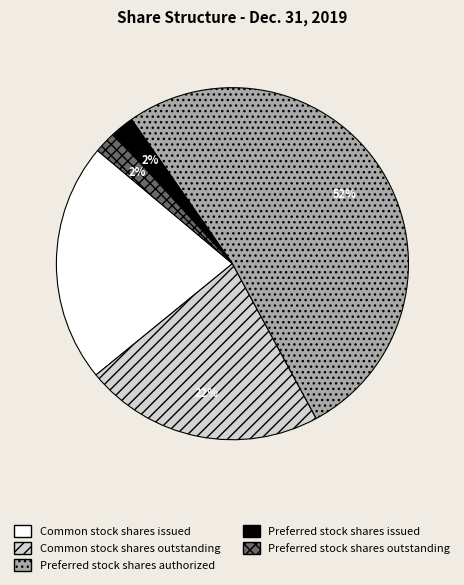

The Common stock shares issued slice represents 31% of the pie. True or false?

False